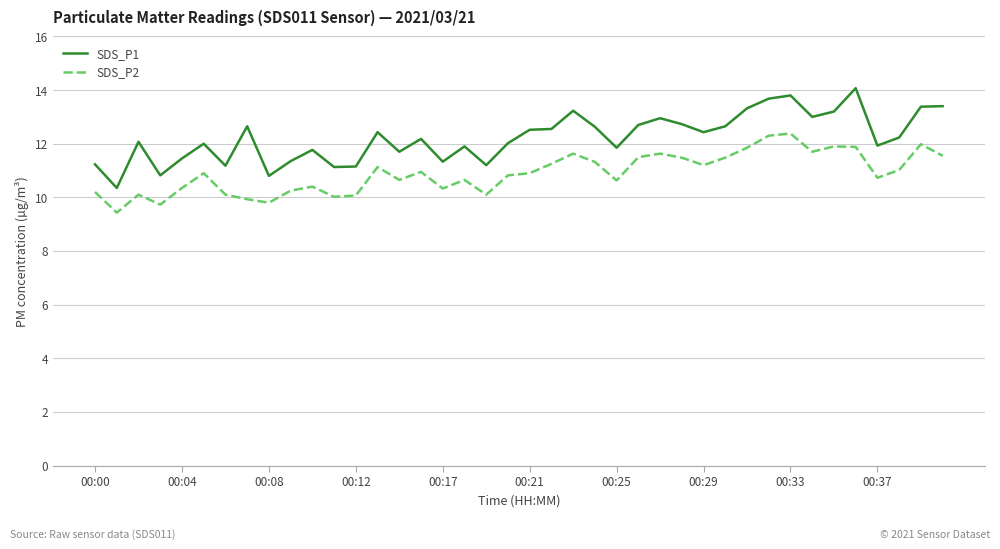

True or false: SDS_P1 and SDS_P2 intersect in this chart.

False